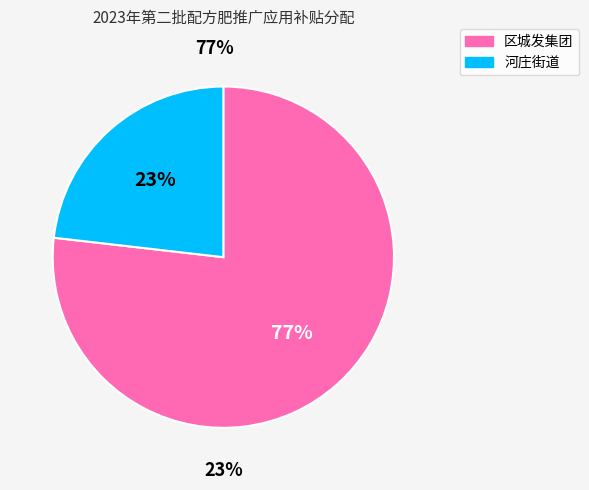

Is it true that 河庄街道 is 23% of the pie?

True